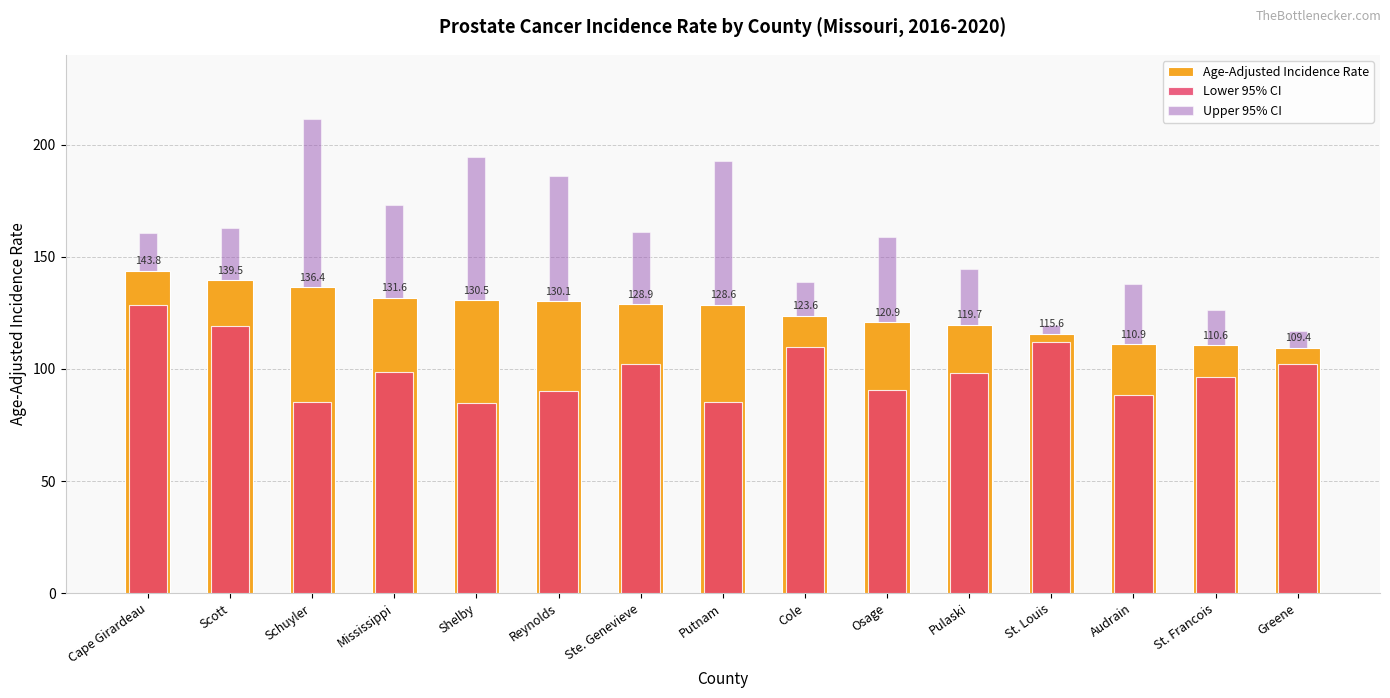

Which has a higher value, Cape Girardeau or Schuyler?

Cape Girardeau